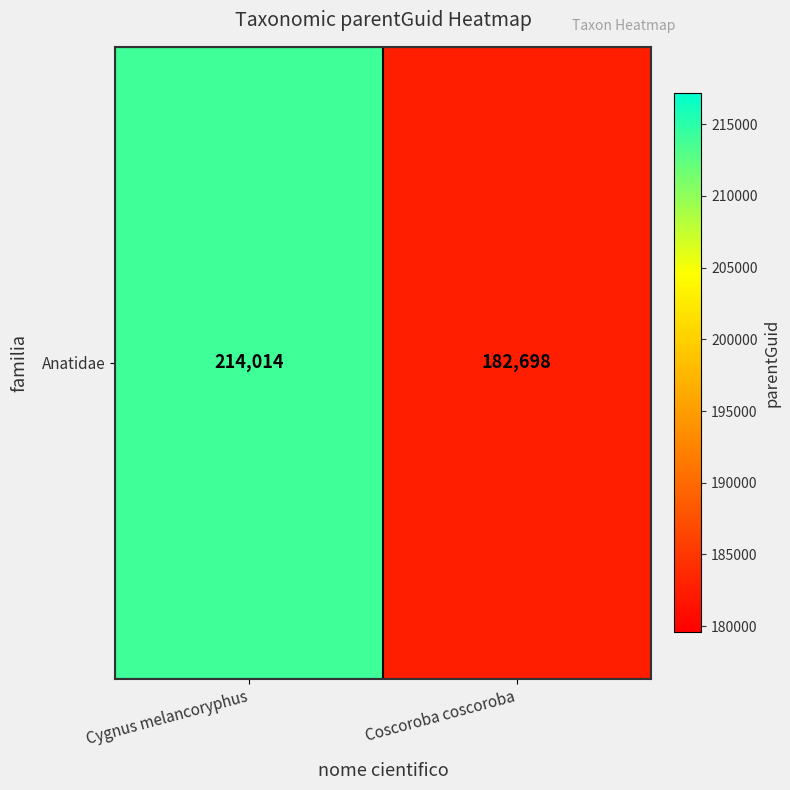

Between Cygnus melancoryphus and Coscoroba coscoroba, which is larger?

Cygnus melancoryphus